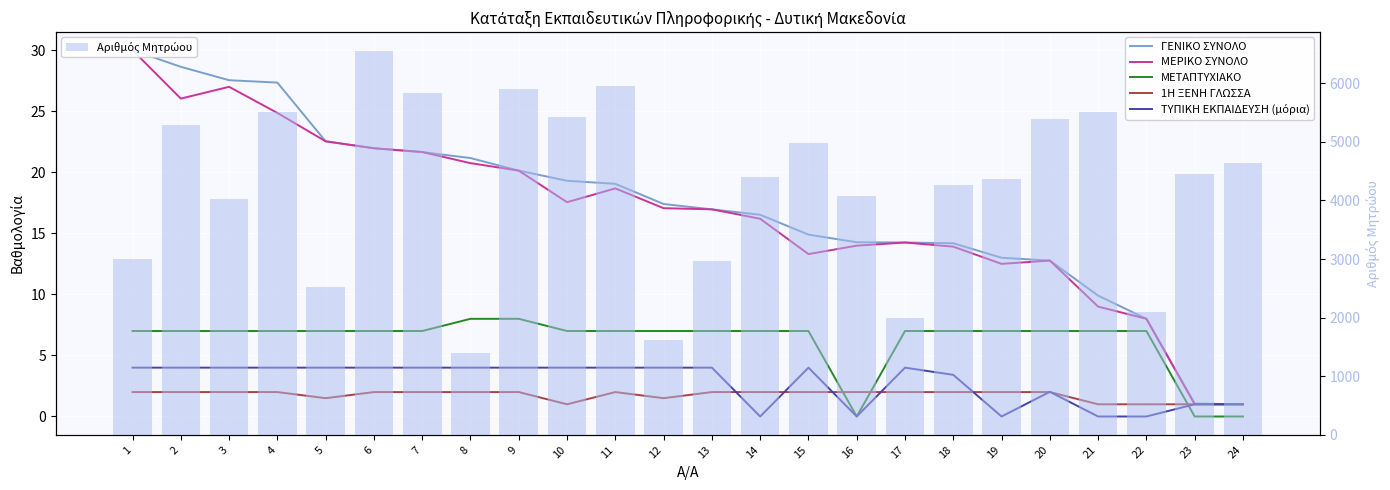

What is the lowest value of the ΓΕΝΙΚΟ ΣΥΝΟΛΟ series?

1.0